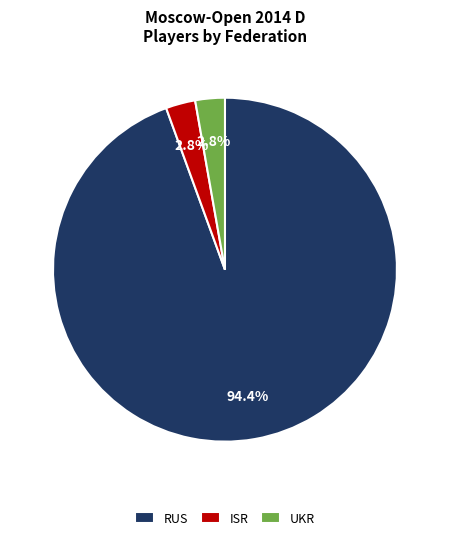

What percentage is NOT represented by UKR?

97.2%